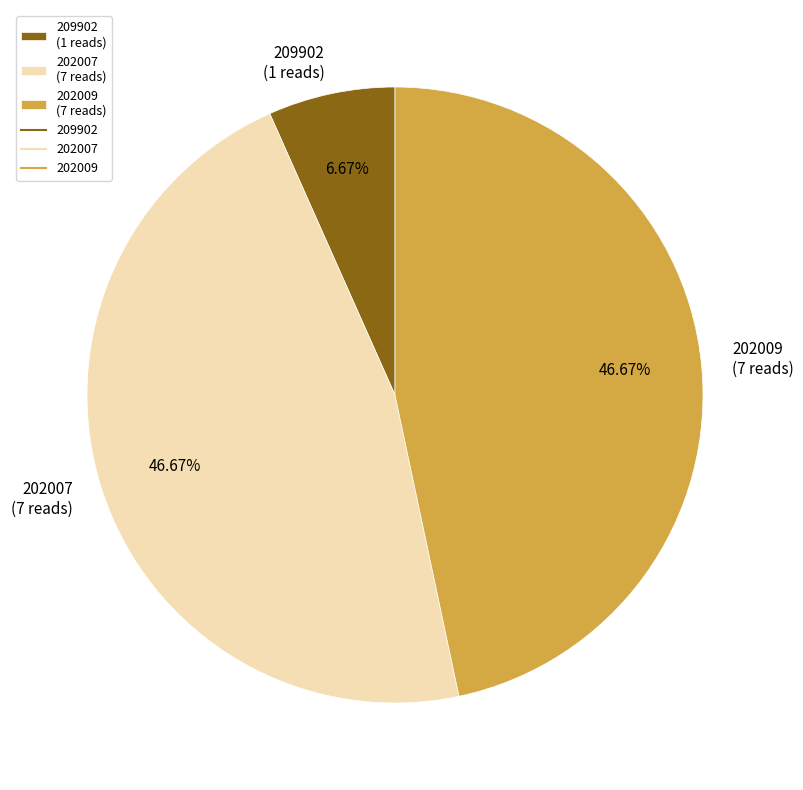

How many slices are in this pie chart?

3